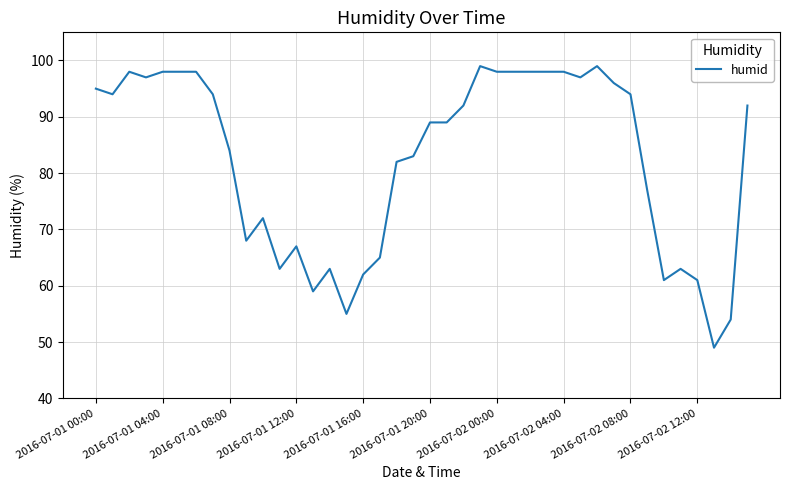

True or false: there are more than 0 points higher than both neighbors.

True